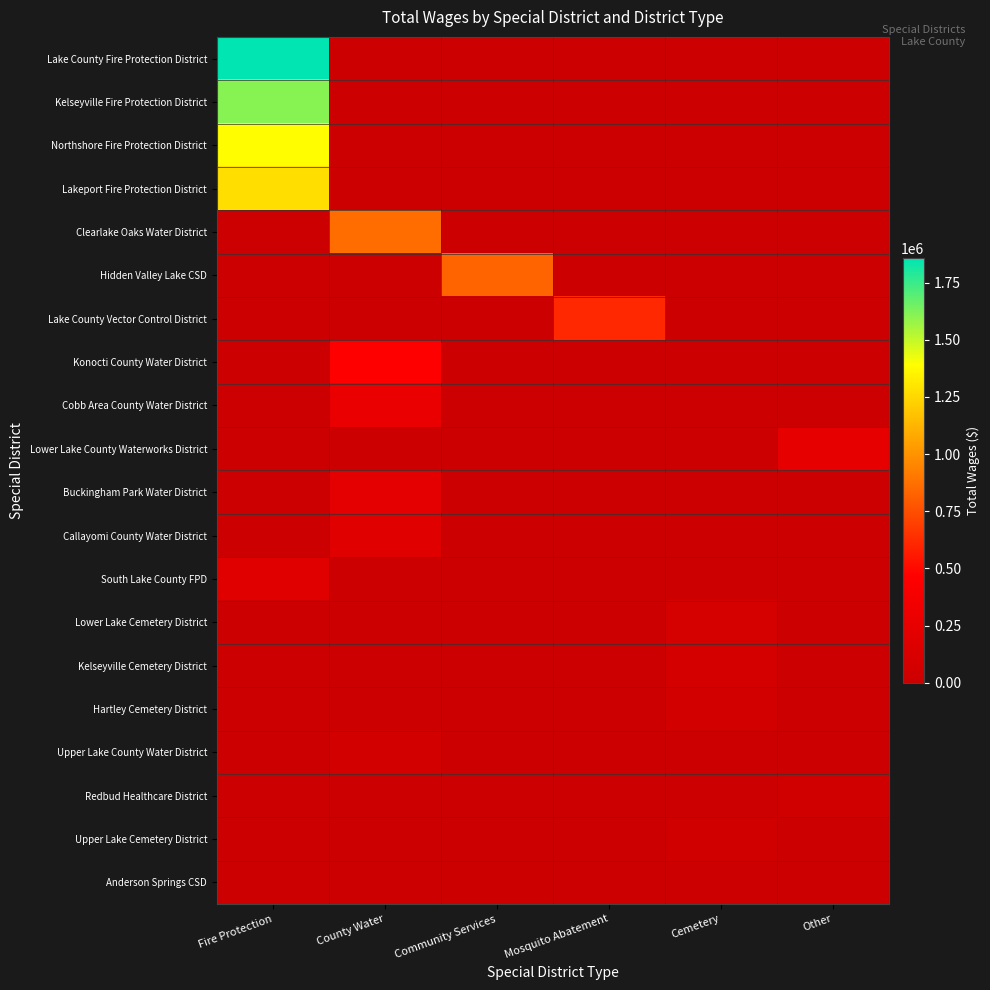

Reading left to right, list all the values displayed in this chart.

Lake County Fire Protection District: Fire Protection=1856983	County Water=0	Community Services=0	Mosquito Abatement=0	Cemetery=0	Other=0
Kelseyville Fire Protection District: Fire Protection=1610040	County Water=0	Community Services=0	Mosquito Abatement=0	Cemetery=0	Other=0
Northshore Fire Protection District: Fire Protection=1388436	County Water=0	Community Services=0	Mosquito Abatement=0	Cemetery=0	Other=0
Lakeport Fire Protection District: Fire Protection=1276658	County Water=0	Community Services=0	Mosquito Abatement=0	Cemetery=0	Other=0
Clearlake Oaks Water District: Fire Protection=0	County Water=860569	Community Services=0	Mosquito Abatement=0	Cemetery=0	Other=0
Hidden Valley Lake CSD: Fire Protection=0	County Water=0	Community Services=830479	Mosquito Abatement=0	Cemetery=0	Other=0
Lake County Vector Control District: Fire Protection=0	County Water=0	Community Services=0	Mosquito Abatement=612853	Cemetery=0	Other=0
Konocti County Water District: Fire Protection=0	County Water=464937	Community Services=0	Mosquito Abatement=0	Cemetery=0	Other=0
Cobb Area County Water District: Fire Protection=0	County Water=281736	Community Services=0	Mosquito Abatement=0	Cemetery=0	Other=0
Lower Lake County Waterworks District: Fire Protection=0	County Water=0	Community Services=0	Mosquito Abatement=0	Cemetery=0	Other=247952
Buckingham Park Water District: Fire Protection=0	County Water=224435	Community Services=0	Mosquito Abatement=0	Cemetery=0	Other=0
Callayomi County Water District: Fire Protection=0	County Water=192930	Community Services=0	Mosquito Abatement=0	Cemetery=0	Other=0
South Lake County FPD: Fire Protection=189390	County Water=0	Community Services=0	Mosquito Abatement=0	Cemetery=0	Other=0
Lower Lake Cemetery District: Fire Protection=0	County Water=0	Community Services=0	Mosquito Abatement=0	Cemetery=88355	Other=0
Kelseyville Cemetery District: Fire Protection=0	County Water=0	Community Services=0	Mosquito Abatement=0	Cemetery=78180	Other=0
Hartley Cemetery District: Fire Protection=0	County Water=0	Community Services=0	Mosquito Abatement=0	Cemetery=68614	Other=0
Upper Lake County Water District: Fire Protection=0	County Water=66920	Community Services=0	Mosquito Abatement=0	Cemetery=0	Other=0
Redbud Healthcare District: Fire Protection=0	County Water=0	Community Services=0	Mosquito Abatement=0	Cemetery=0	Other=55800
Upper Lake Cemetery District: Fire Protection=0	County Water=0	Community Services=0	Mosquito Abatement=0	Cemetery=50418	Other=0
Anderson Springs CSD: Fire Protection=0	County Water=0	Community Services=17650	Mosquito Abatement=0	Cemetery=0	Other=0